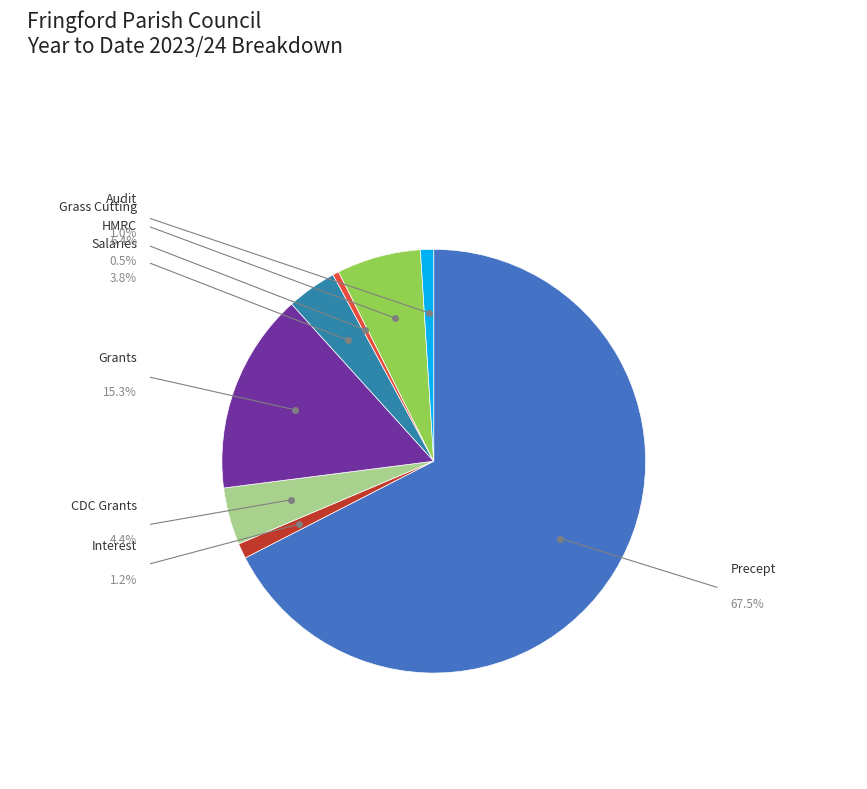

Which slice is the largest?

Precept